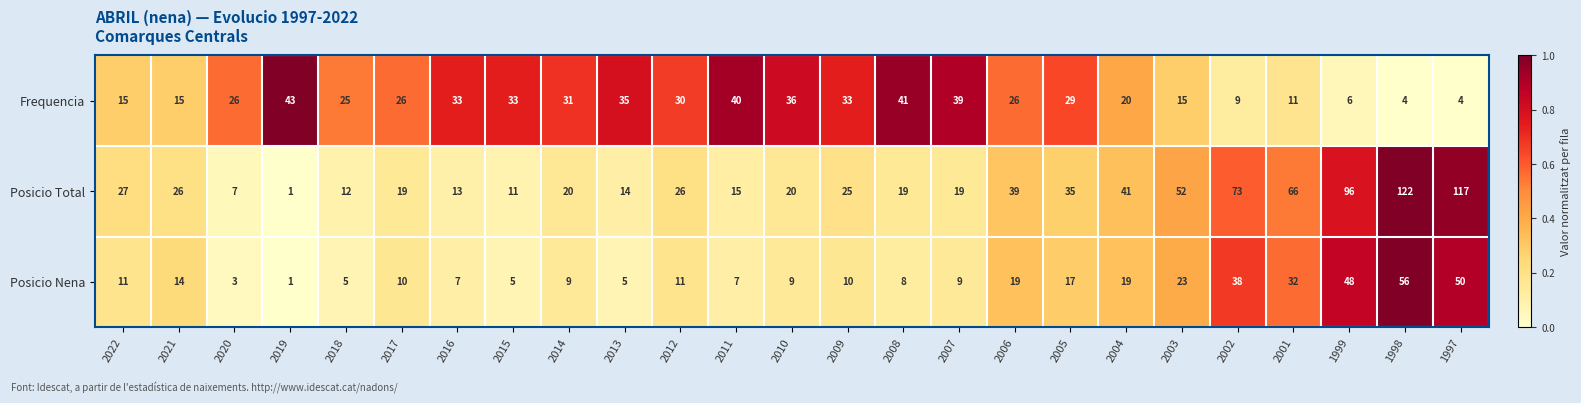

What is the total value across all series at 2002?

120